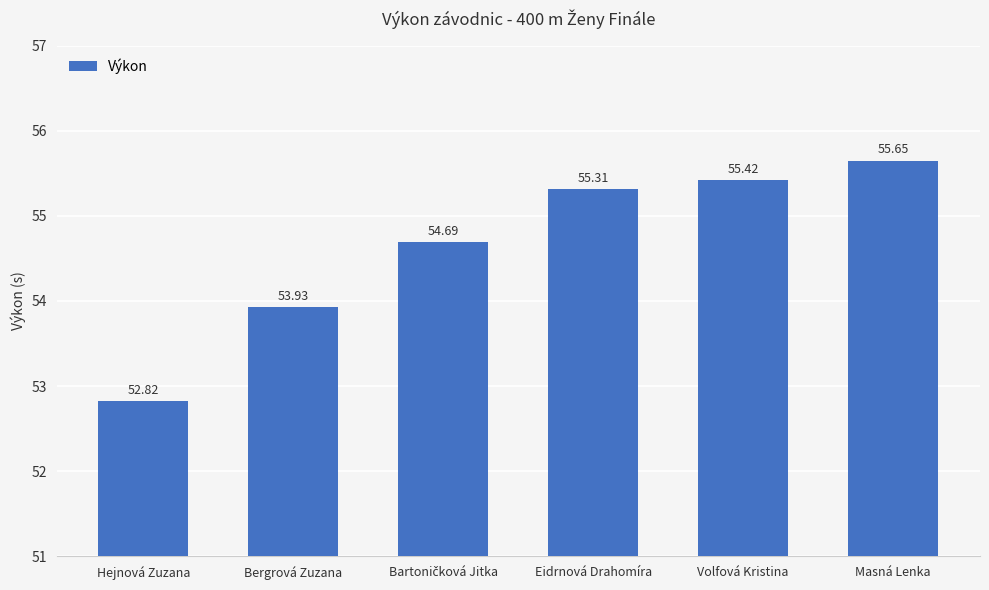

What is the smallest value displayed?

52.8